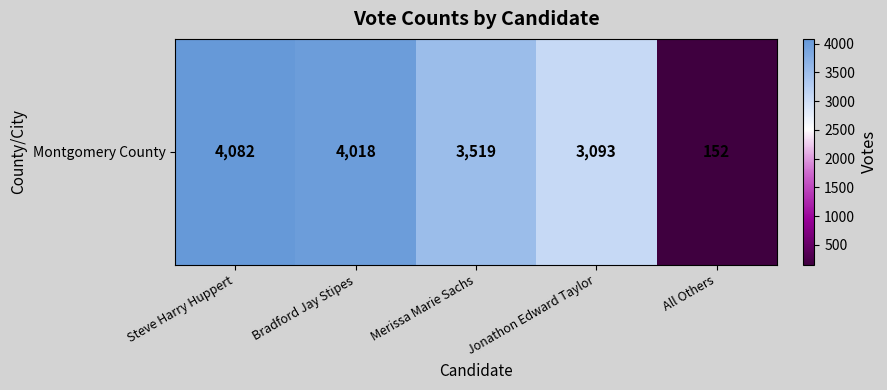

The value at Jonathon Edward Taylor is 4231. True or false?

False